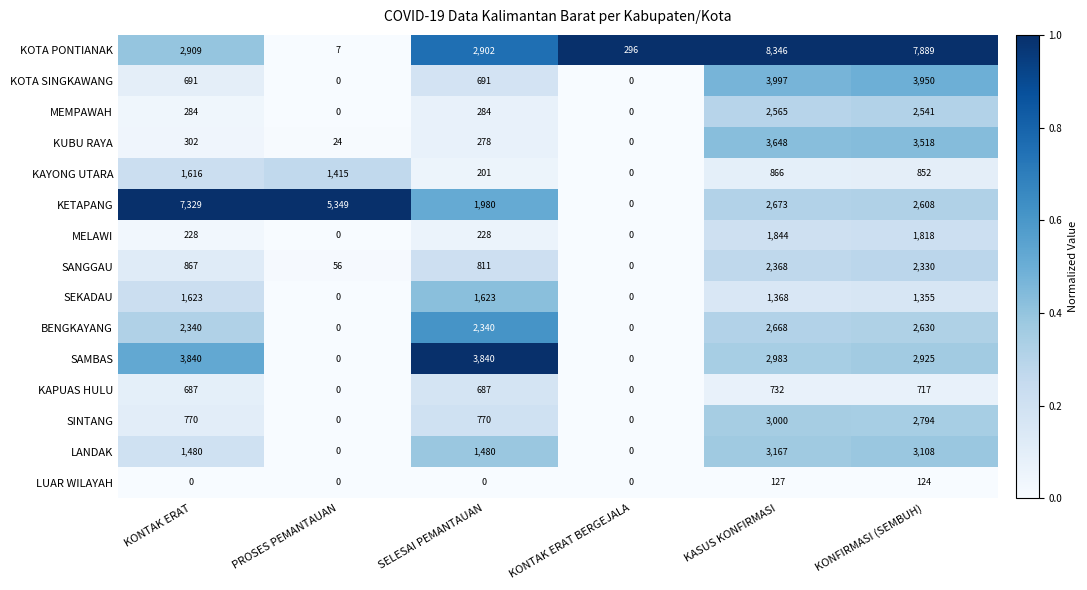

Which series changed the most between KONTAK ERAT and KASUS KONFIRMASI?

KOTA PONTIANAK